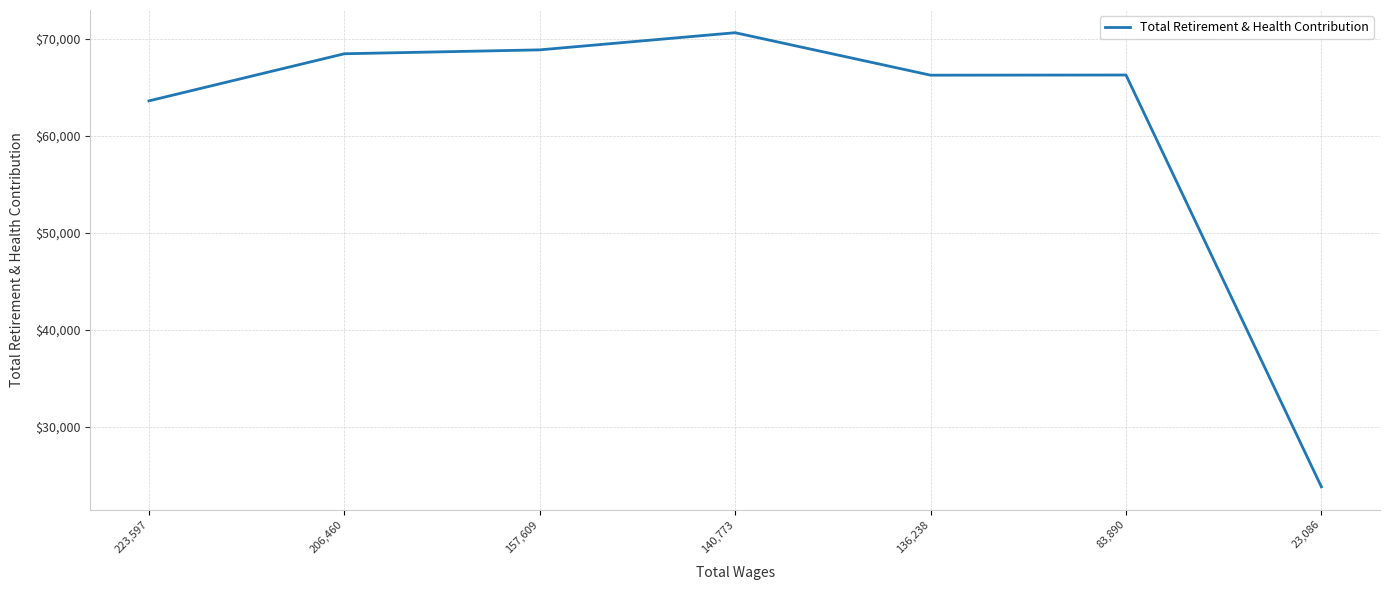

True or false: the data shows 66248 at 136,238.

True